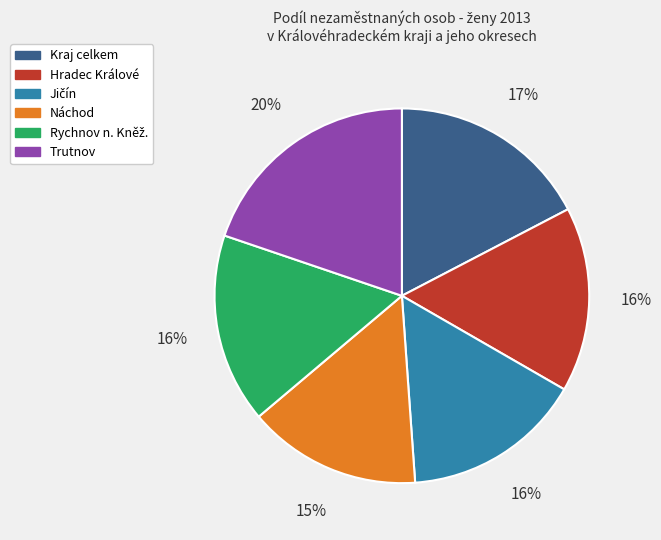

Count the number of slices in the pie.

6